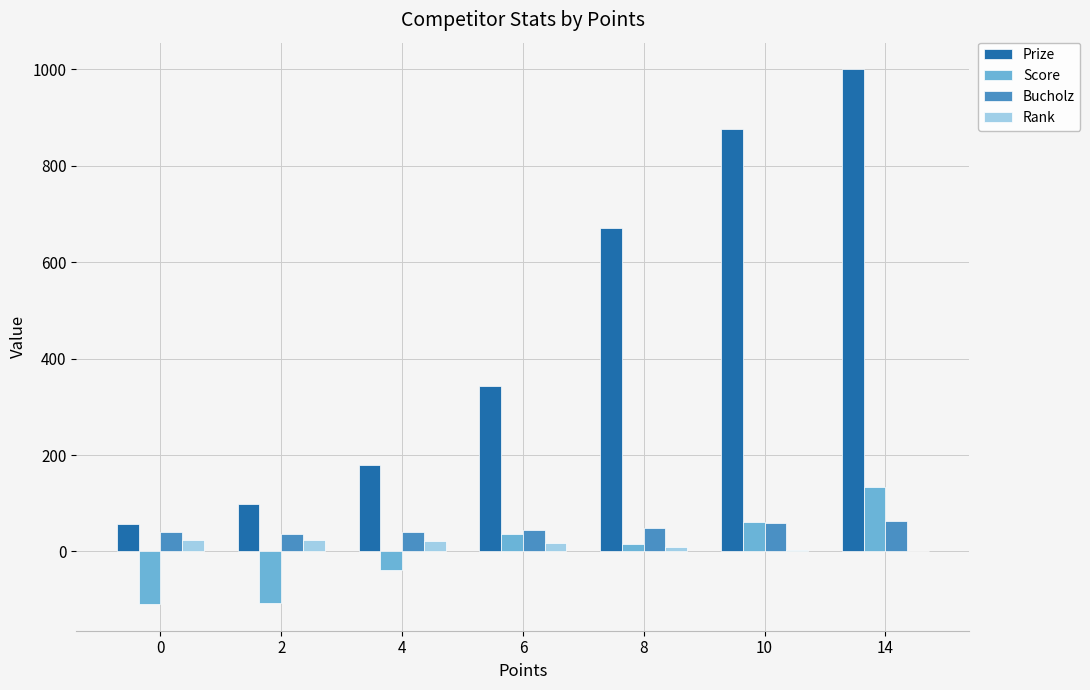

What is the sum of the Bucholz values at 6 and 2?

80